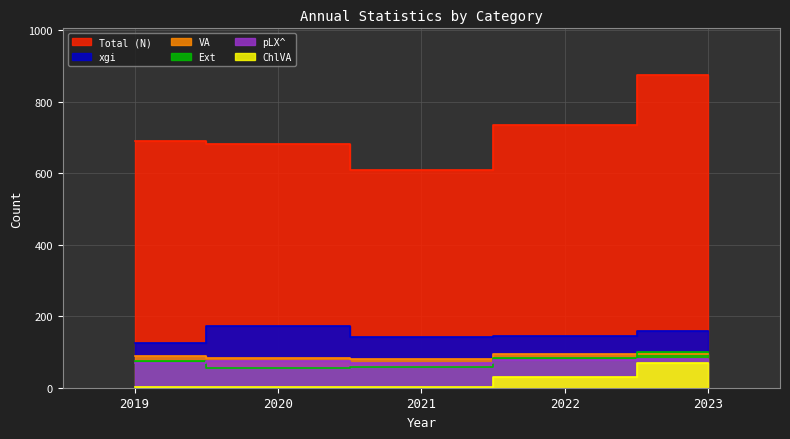

What is the total value across all series at 2021?

958